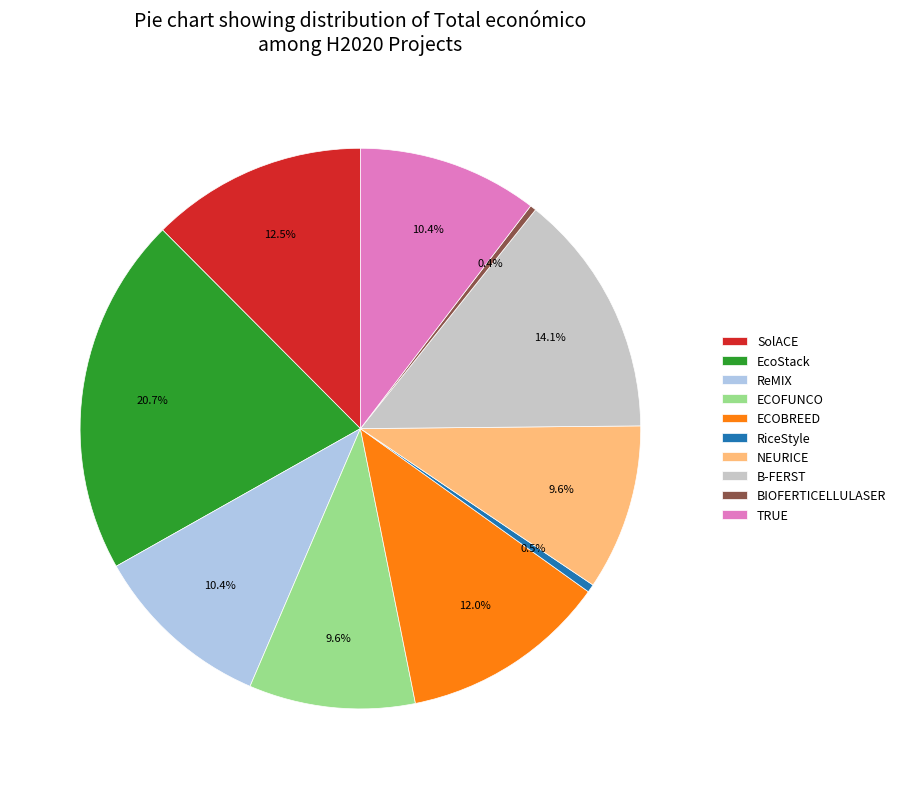

What percentage is the ECOFUNCO slice, to the nearest percent?

10%